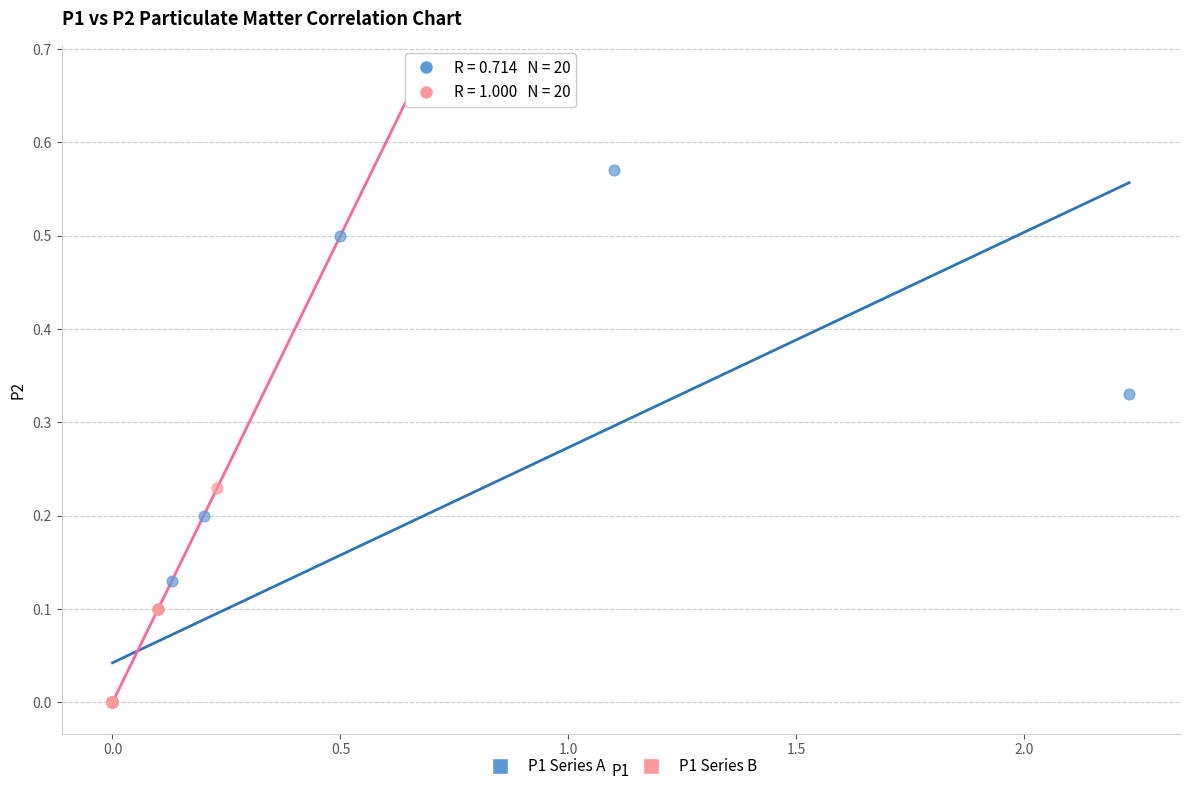

Which series reaches the maximum Y coordinate?

P1 Series B